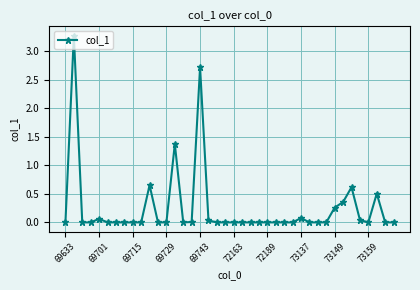

What is the greatest value displayed?

3.3